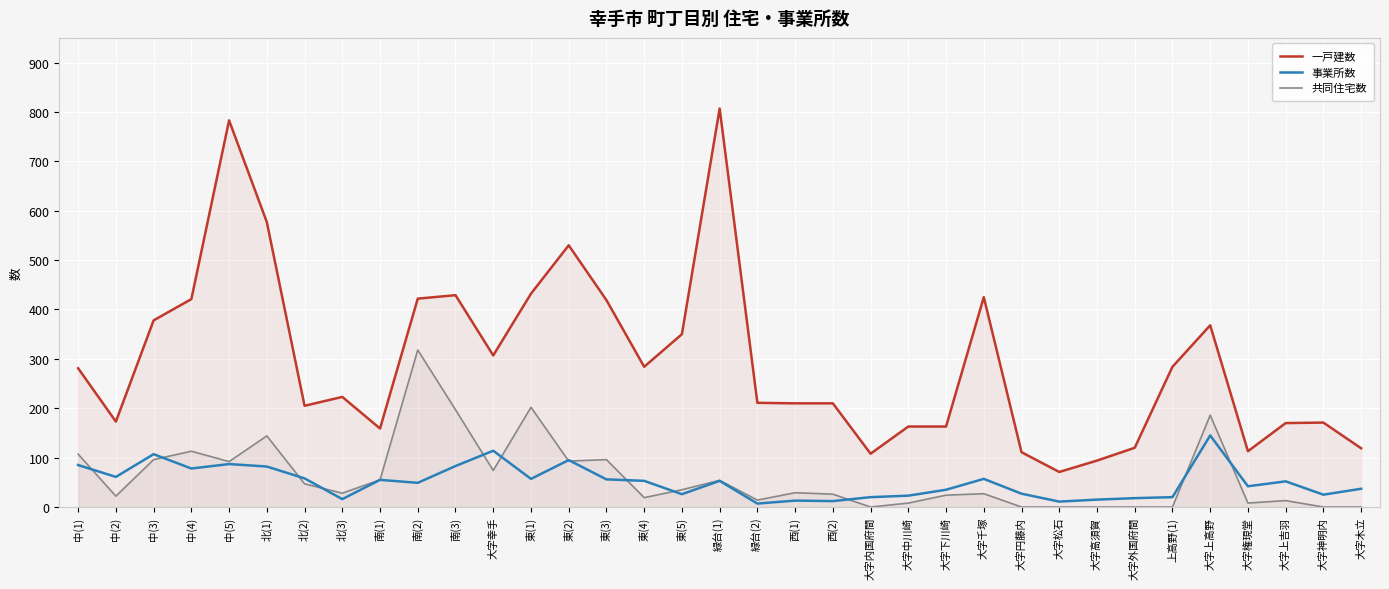

True or false: 共同住宅数 and 一戸建数 cross at least once.

False